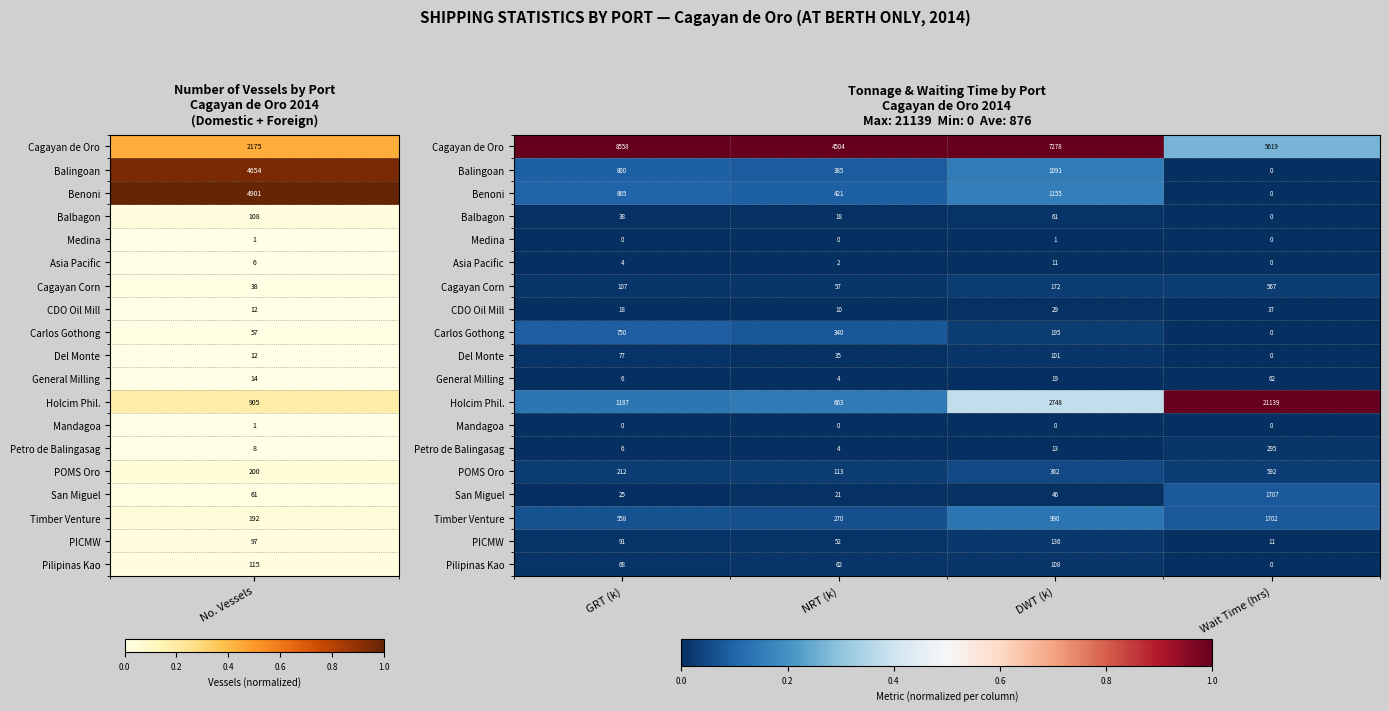

What is the difference between the highest and lowest values at NRT (k)?

4504